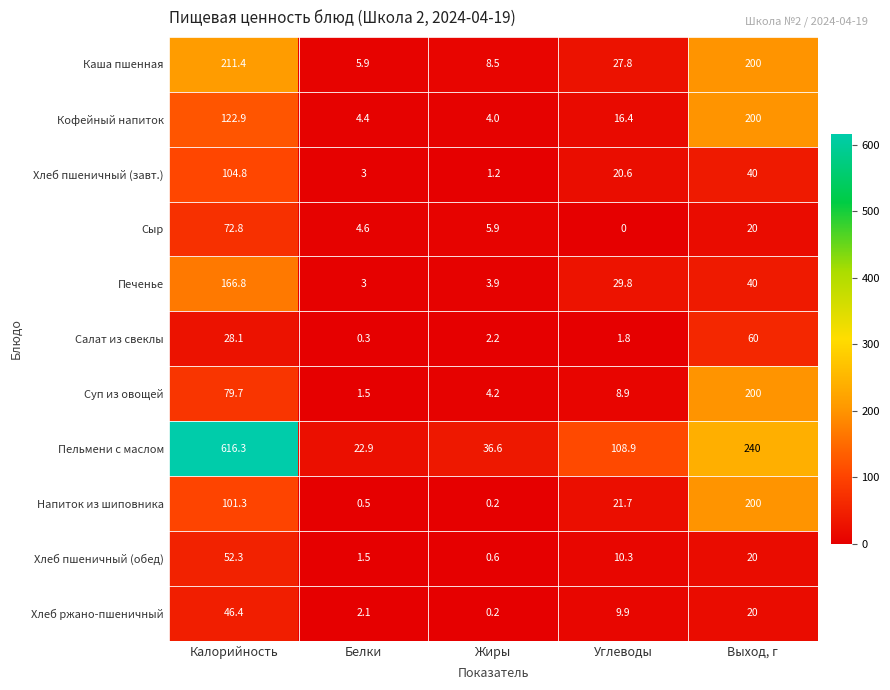

Which category has the highest value across all series?

Калорийность